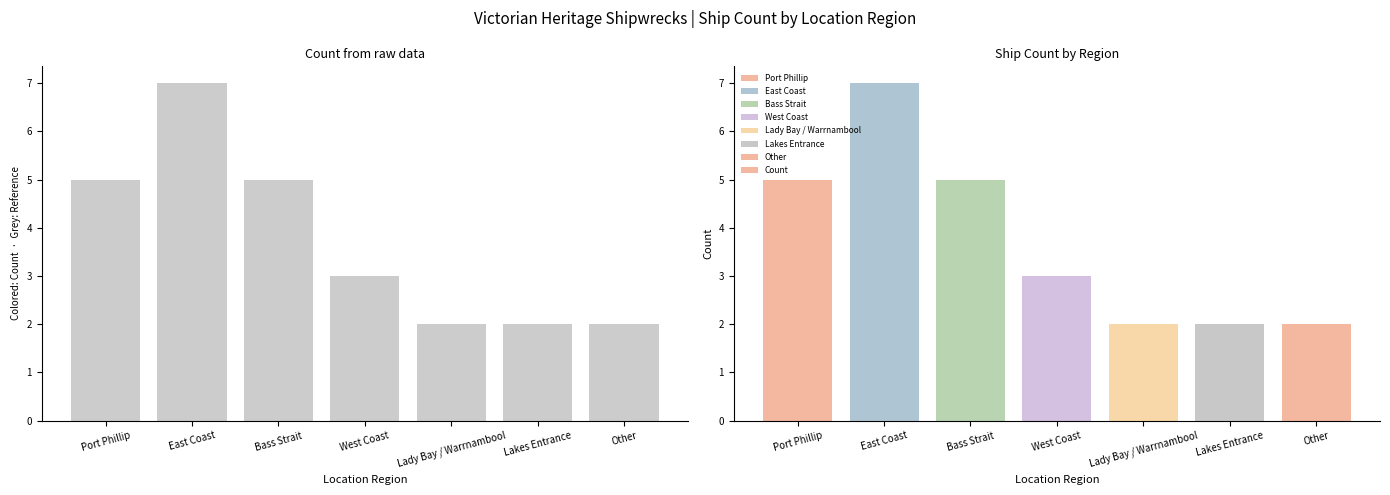

What is the greatest value displayed?

7